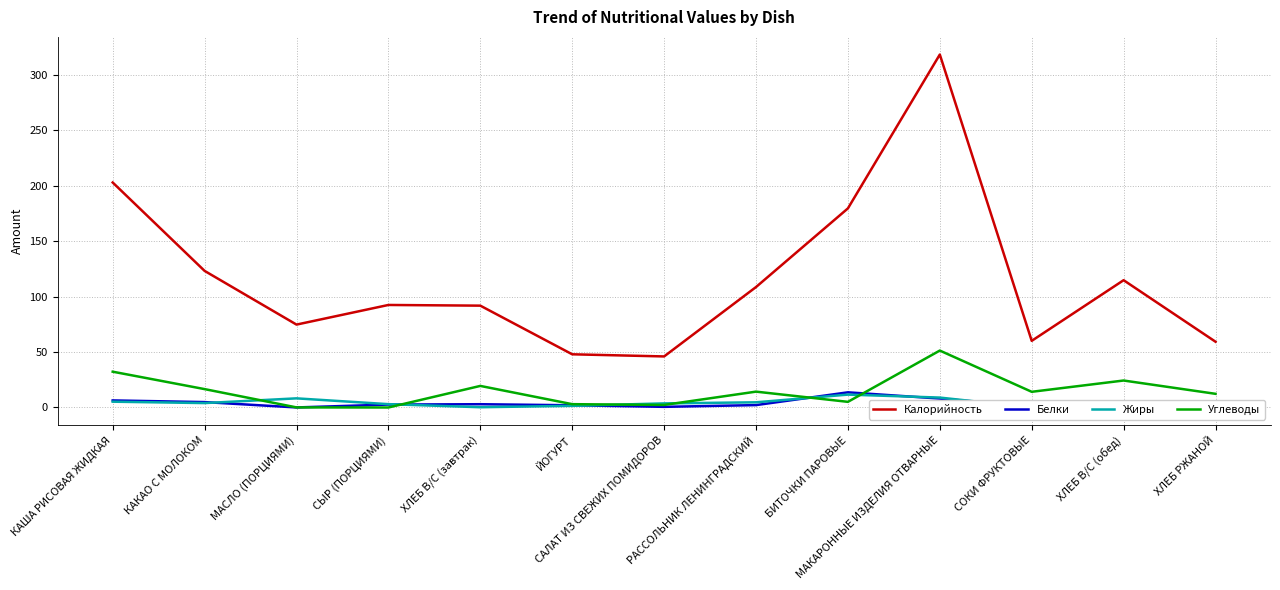

At how many categories does at least one series exceed 315?

1